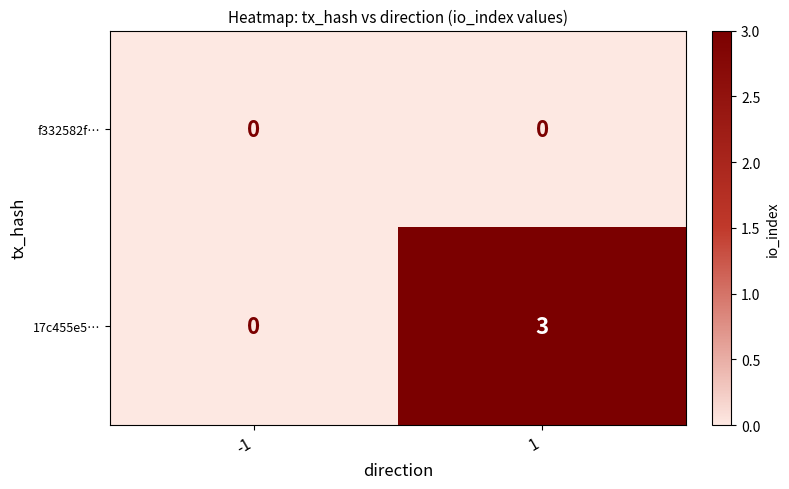

True or false: f332582f… has a value of 0 at -1.

True